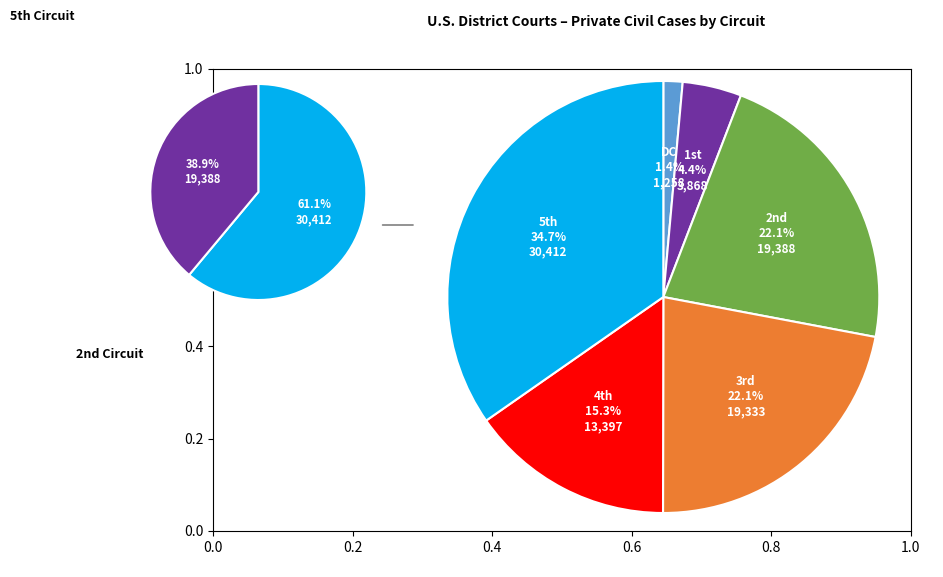

Count the number of slices in the pie.

6